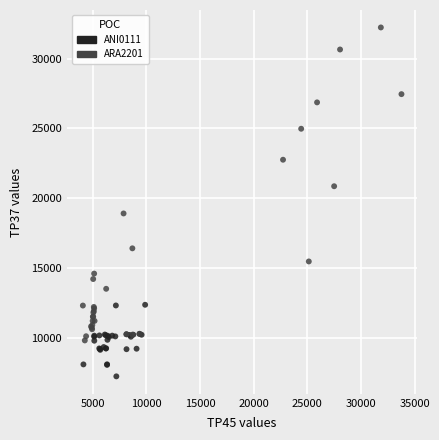

Which series contains the highest Y value?

ARA2201